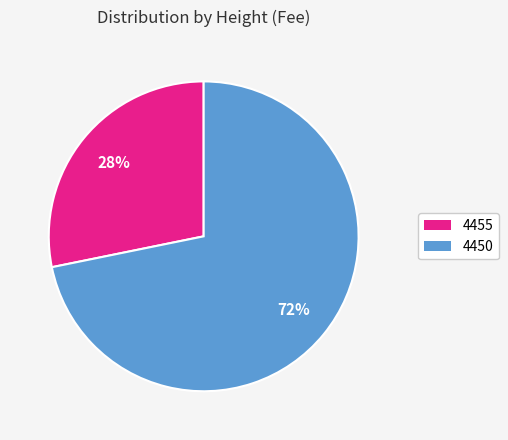

Is there a majority slice in this chart?

Yes